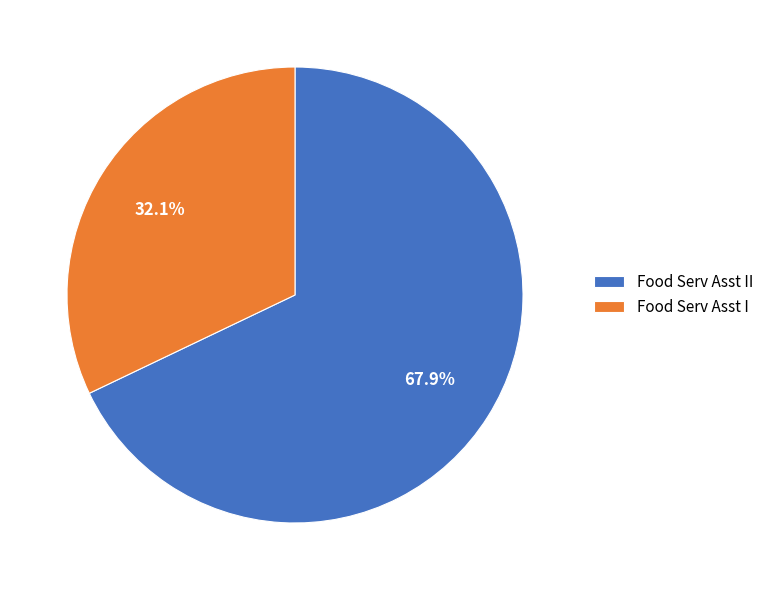

What is the majority slice?

Food Serv Asst II